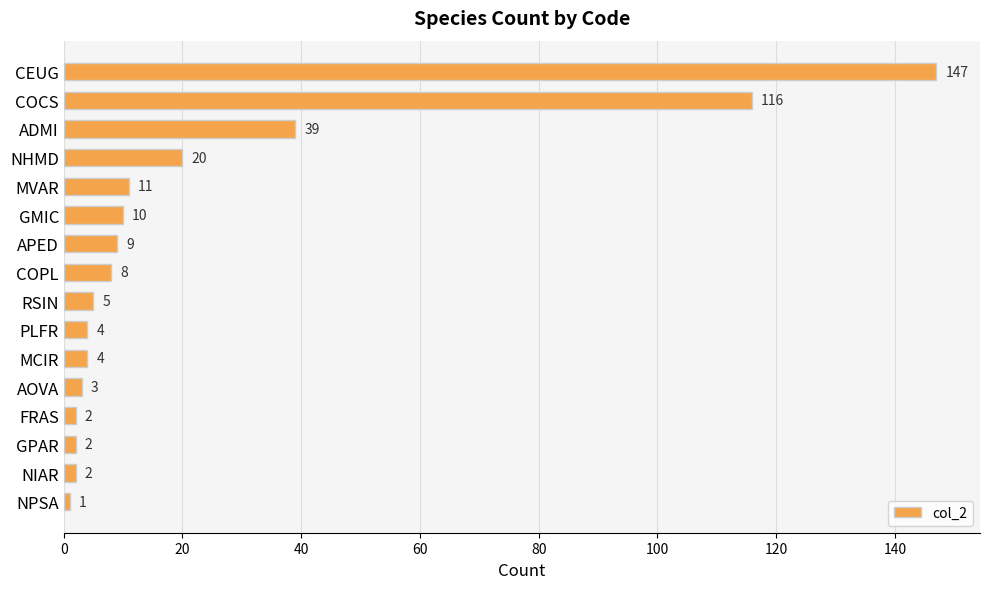

Are the bars grouped side by side (vs. stacked)?

No